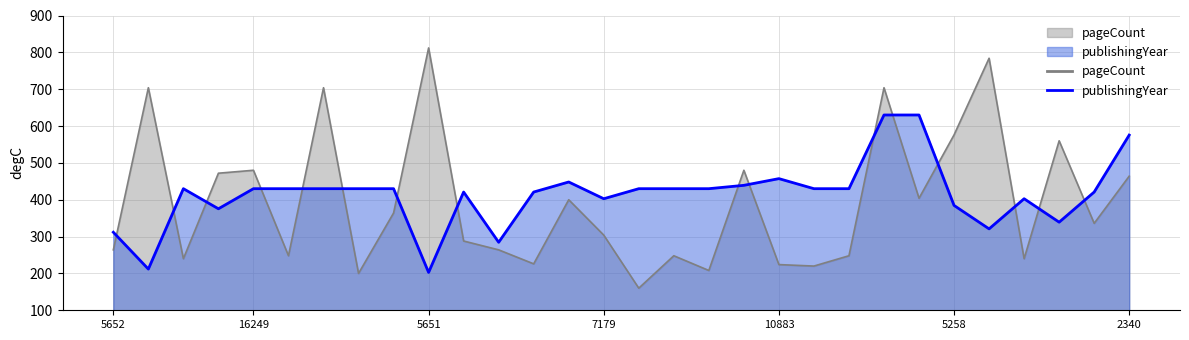

True or false: pageCount has a value of 581.6 at 10890.

False